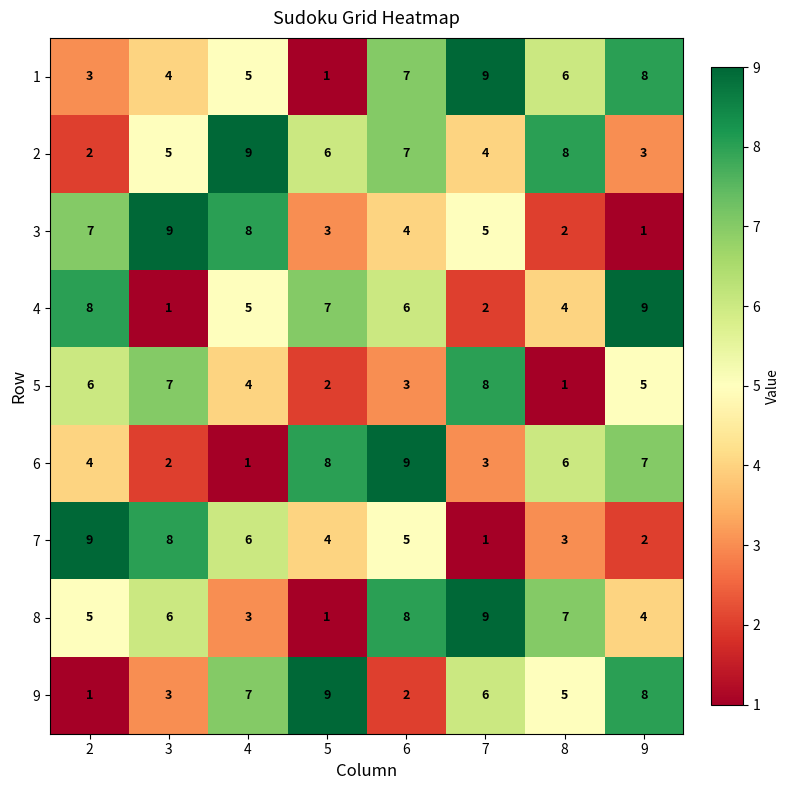

How many distinct data groups are displayed?

9